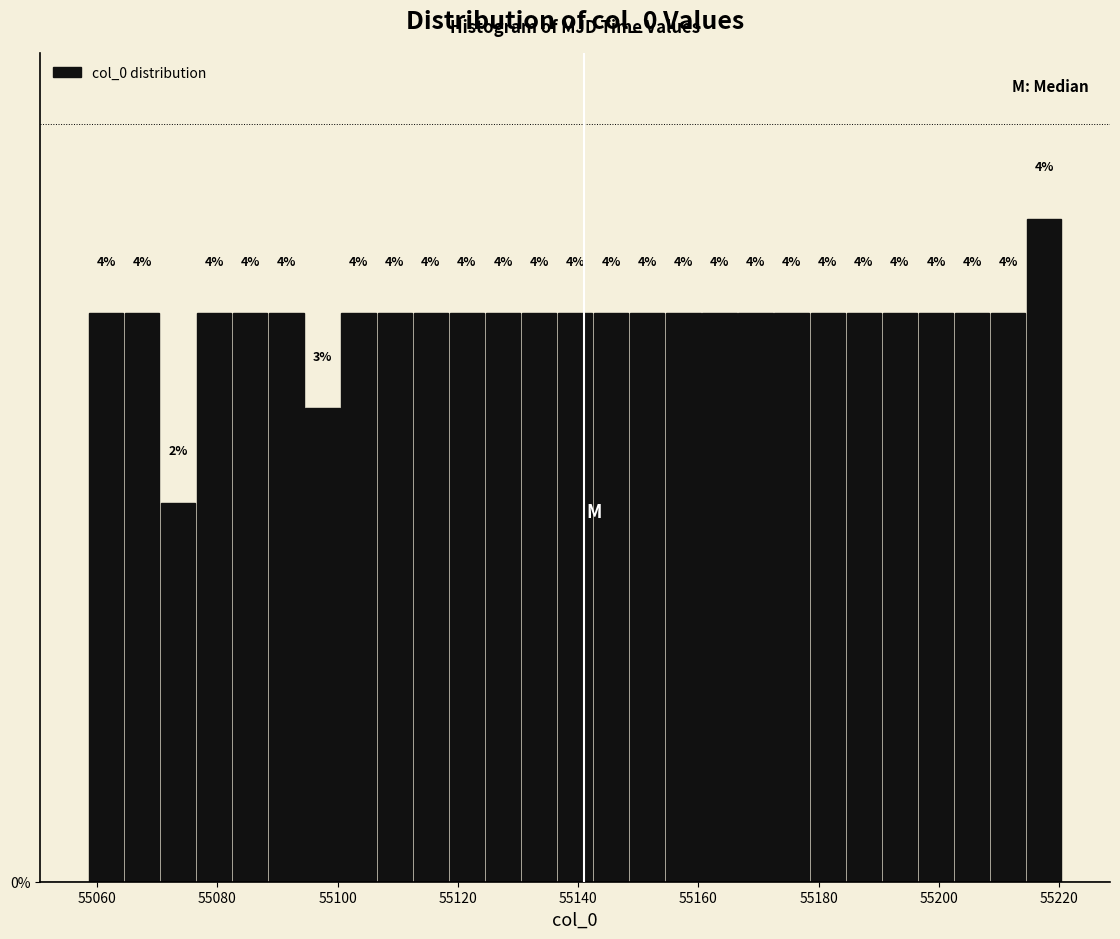

Read against the x-axis, roughly where is the centre of the tallest bar?

55218